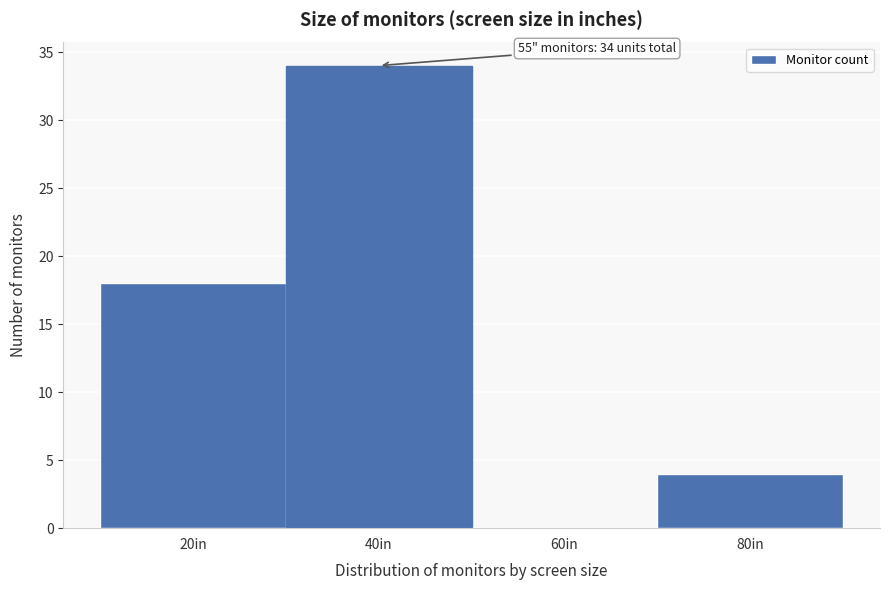

Reading right to left, list all the values displayed in this chart.

80in=4	60in=0	40in=34	20in=18